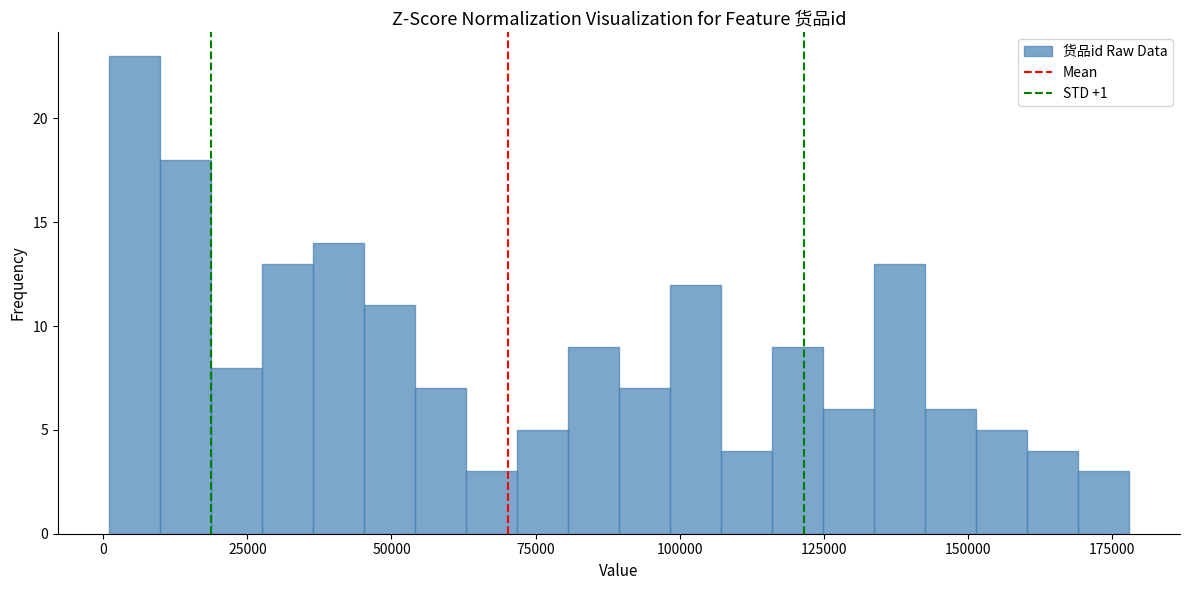

Read against the x-axis, roughly where is the centre of the tallest bar?

5000